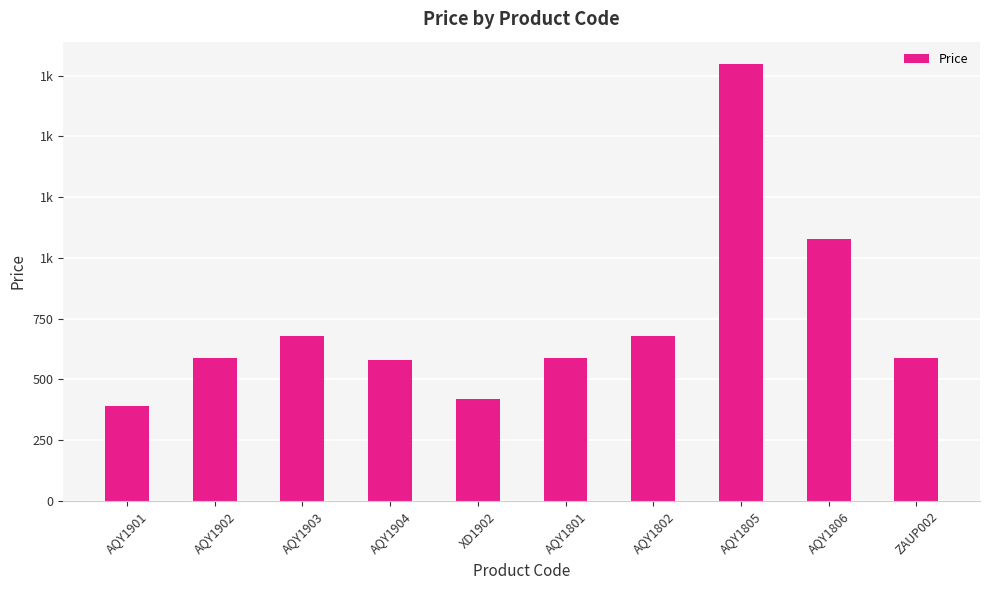

What is the greatest value displayed?

1800